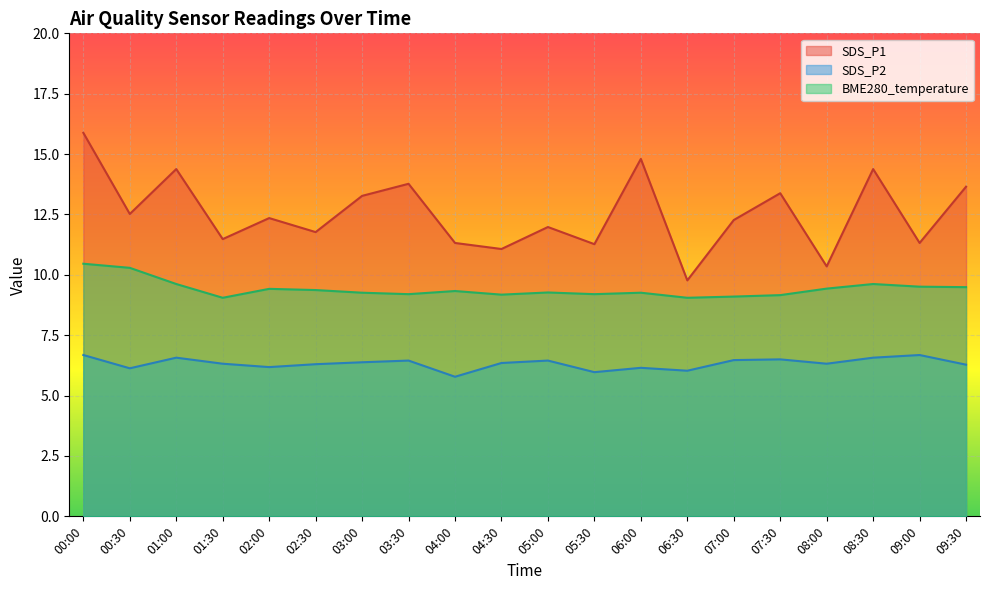

Which series has the largest total across all categories?

SDS_P1